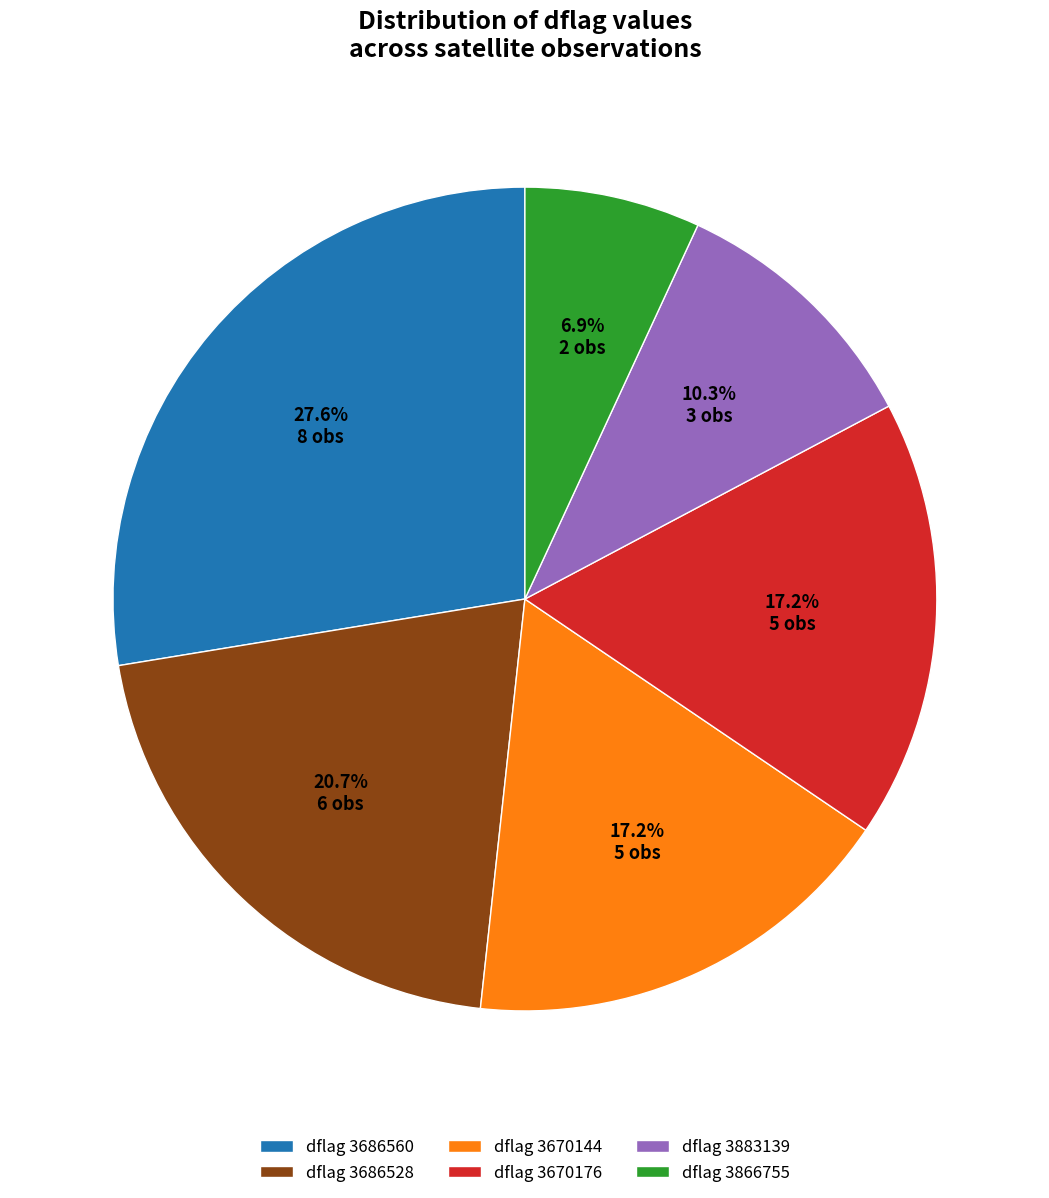

Which has a higher value, dflag 3883139 or dflag 3686528?

dflag 3686528